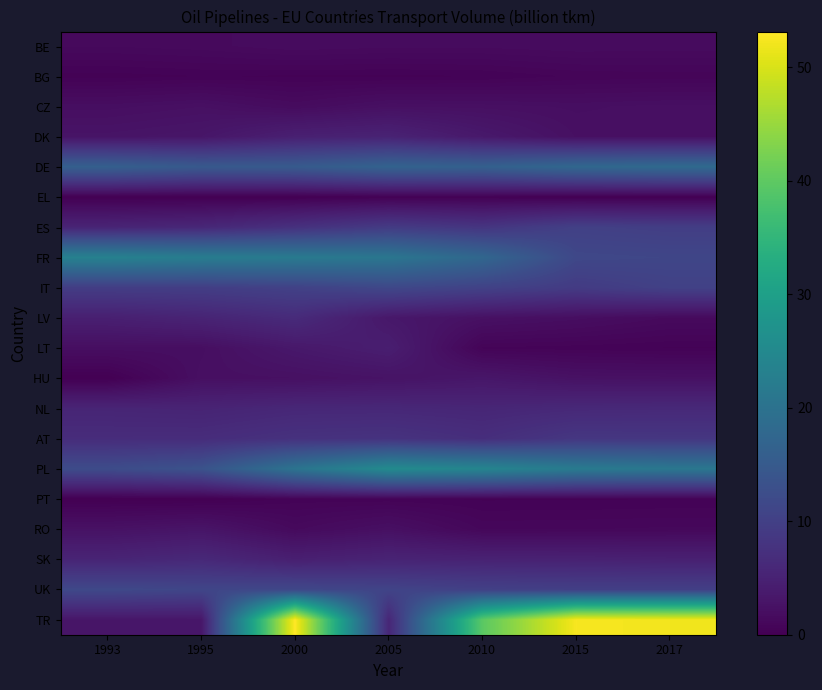

Reading right to left, what are all the values shown in this chart?

BE: 2017=1.6	2015=1.6	2010=1.5	2005=1.5	2000=1.6	1995=1.4	1993=1.3
BG: 2017=0.7	2015=0.7	2010=0.4	2005=0.4	2000=0.4	1995=0.4	1993=0.3
CZ: 2017=2.2	2015=2.0	2010=2.2	2005=2.3	2000=1.6	1995=2.3	1993=2.0
DK: 2017=2.2	2015=2.3	2010=3.5	2005=5.1	2000=4.7	1995=3.1	1993=2.8
DE: 2017=18.2	2015=17.7	2010=16.3	2005=16.7	2000=15.0	1995=14.8	1993=16.1
EL: 2017=0.0	2015=0.0	2010=0.2	2005=0.2	2000=0.0	1995=0.0	1993=0.0
ES: 2017=9.7	2015=10.1	2010=8.2	2005=9.2	2000=7.5	1995=5.9	1993=5.4
FR: 2017=11.2	2015=11.4	2010=17.6	2005=20.9	2000=21.7	1995=22.3	1993=23.3
IT: 2017=10.3	2015=9.2	2010=10.4	2005=11.4	2000=10.3	1995=9.7	1993=9.5
LV: 2017=1.4	2015=2.0	2010=2.4	2005=3.4	2000=6.5	1995=5.3	1993=4.6
LT: 2017=0.4	2015=0.5	2010=0.6	2005=4.4	2000=3.5	1995=2.0	1993=2.0
HU: 2017=2.4	2015=2.5	2010=3.2	2005=2.7	2000=2.3	1995=2.2	1993=0.0
NL: 2017=6.1	2015=6.0	2010=5.6	2005=5.9	2000=5.9	1995=5.3	1993=5.5
AT: 2017=8.4	2015=8.5	2010=7.0	2005=7.8	2000=7.6	1995=6.8	1993=6.7
PL: 2017=21.1	2015=21.8	2010=24.2	2005=25.4	2000=20.4	1995=13.5	1993=12.2
PT: 2017=0.4	2015=0.4	2010=0.4	2005=0.5	2000=0.5	1995=0.0	1993=0.0
RO: 2017=1.1	2015=1.0	2010=1.0	2005=2.2	2000=1.4	1995=2.9	1993=2.5
SK: 2017=4.8	2015=5.0	2010=5.0	2005=5.3	2000=4.6	1995=6.1	1993=5.4
UK: 2017=10.0	2015=10.0	2010=10.2	2005=10.8	2000=11.4	1995=11.1	1993=11.6
TR: 2017=52.1	2015=52.5	2010=39.6	2005=5.7	2000=53.1	1995=3.2	1993=3.1